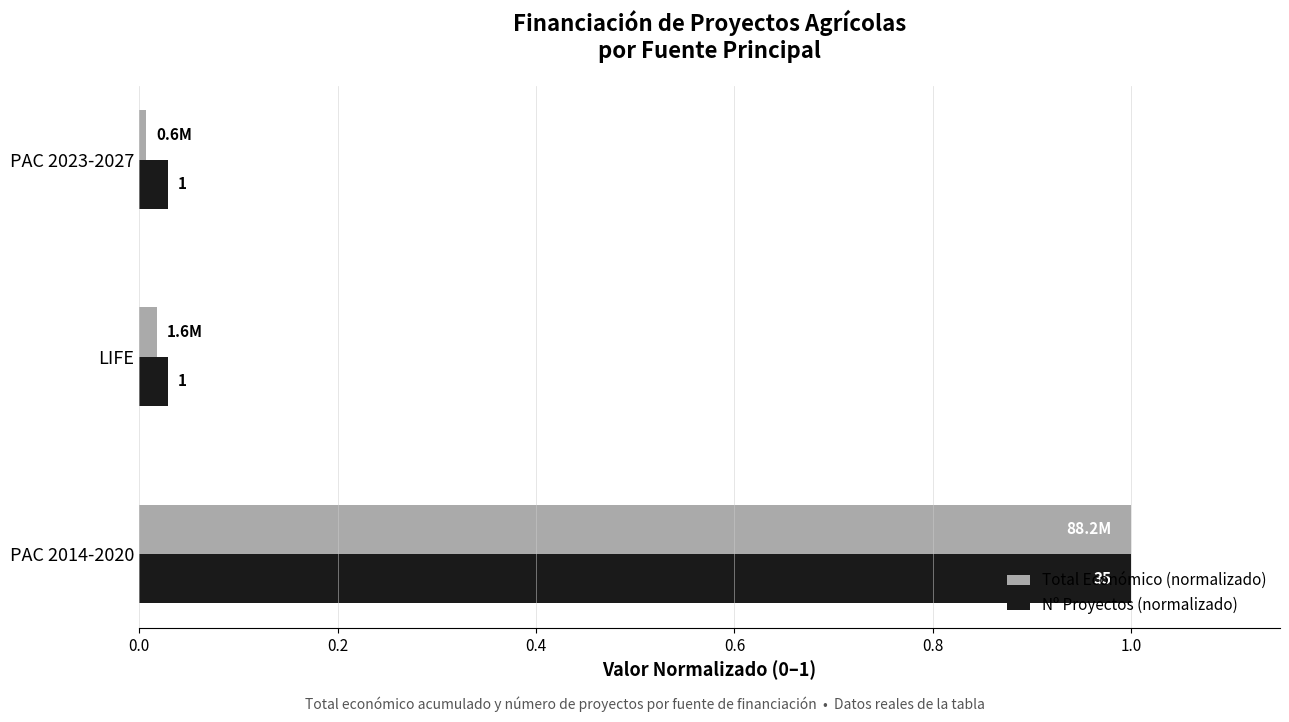

What is the sum of all Nº Proyectos (normalizado) values?

1.1